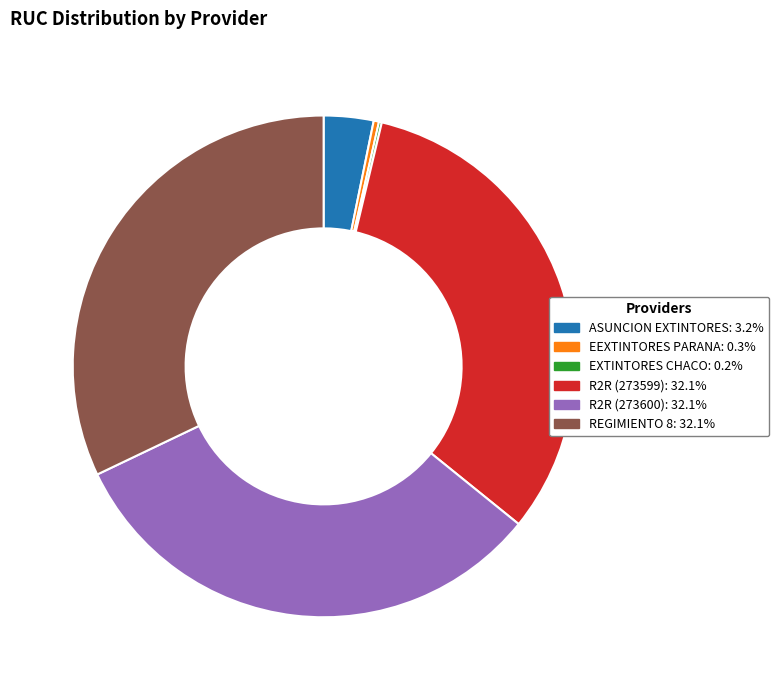

What is the ratio of the value at REGIMIENTO 8: 32.1% to the value at EEXTINTORES PARANA: 0.3%?

94.1